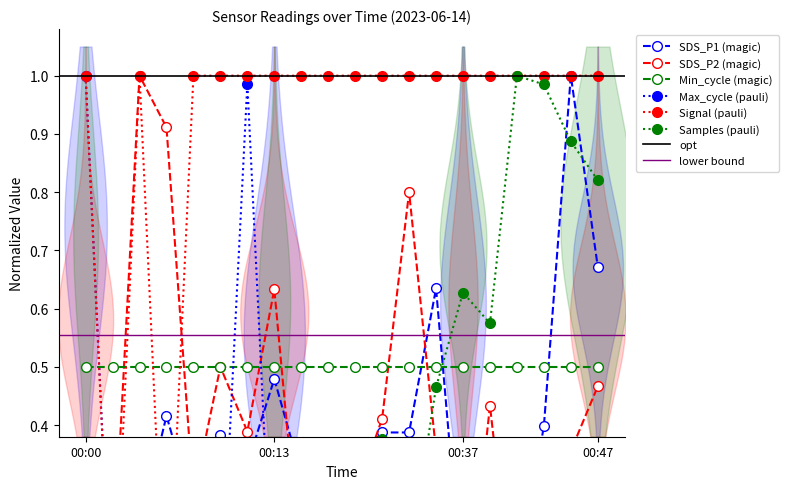

How many intersections are there between SDS_P2 and SDS_P1?

9